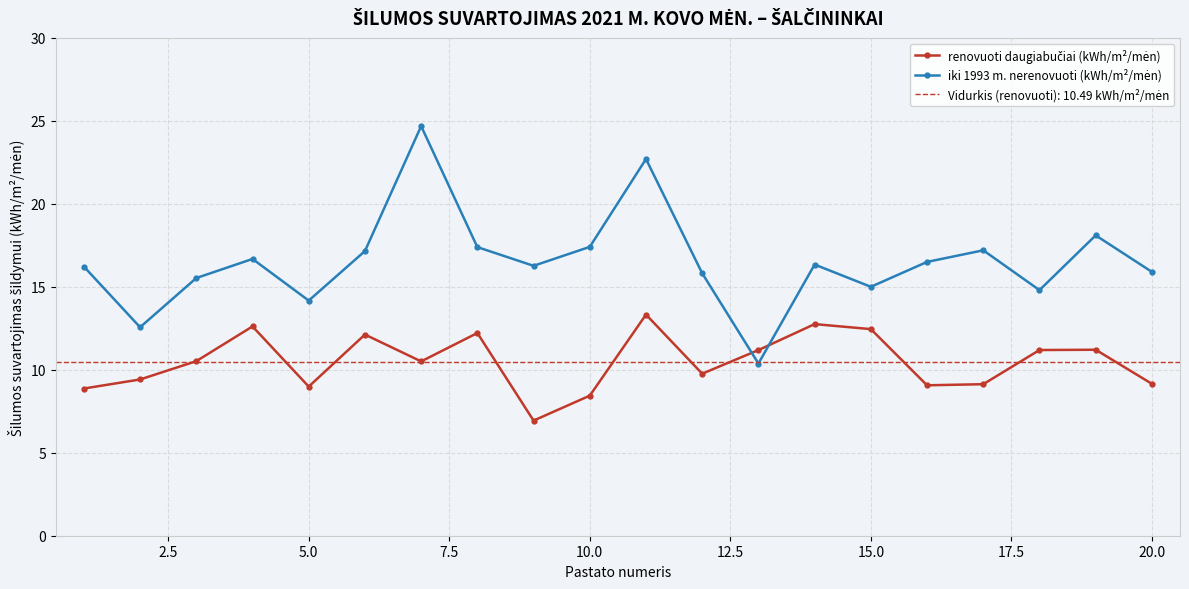

How many data points in renovuoti daugiabučiai (kWh/m²/mėn) are less than 10?

9